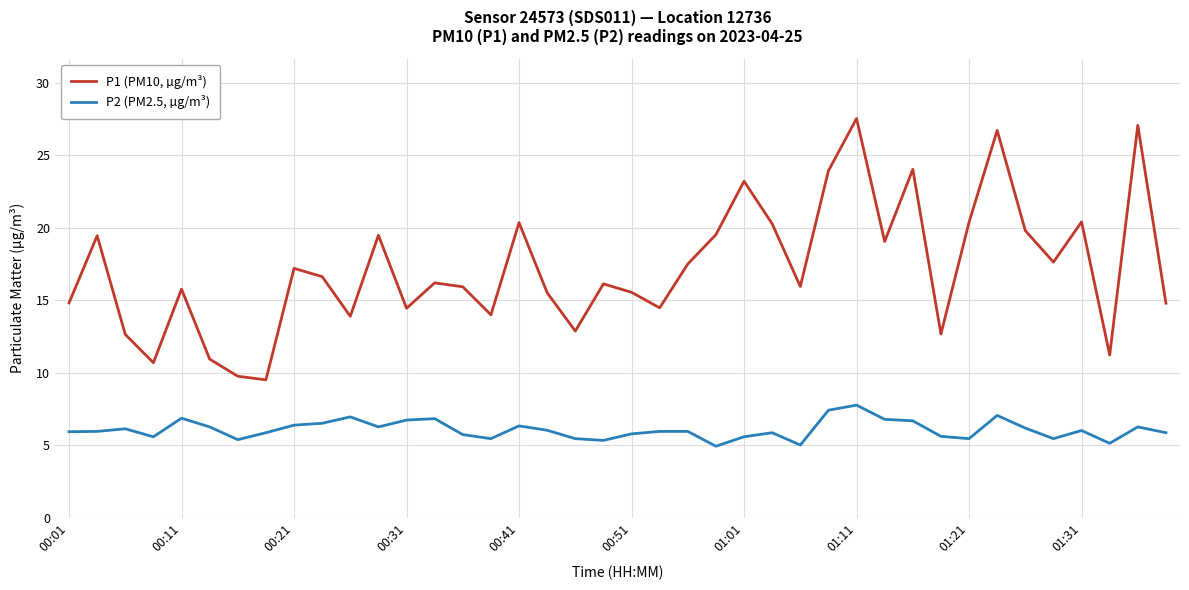

Which series has the largest total across all categories?

P1 (PM10, µg/m³)